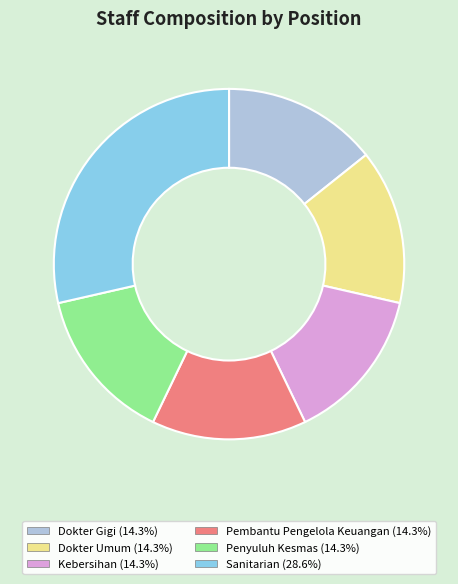

What is the ratio of the value at Dokter Gigi to the value at Pembantu Pengelola Keuangan?

1.0